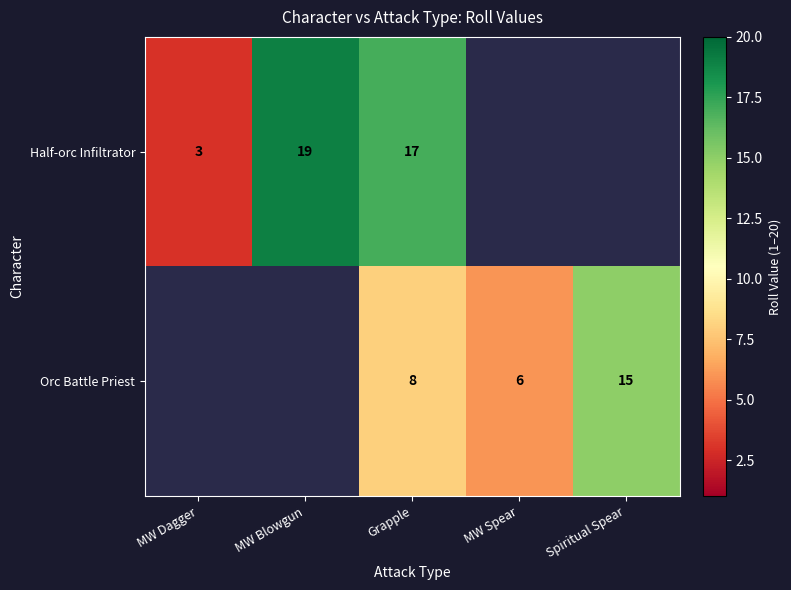

At which category does the chart reach its peak across all series?

MW Blowgun